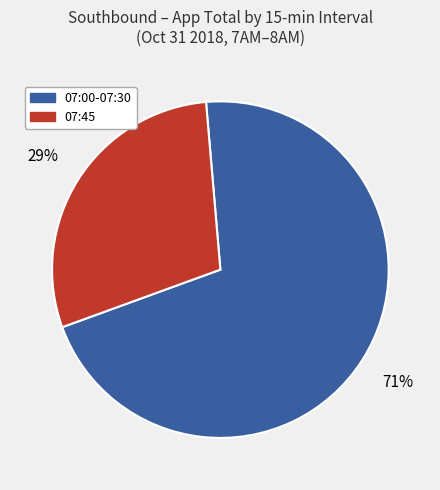

To the nearest percent, what percentage of the pie is 07:45?

29%